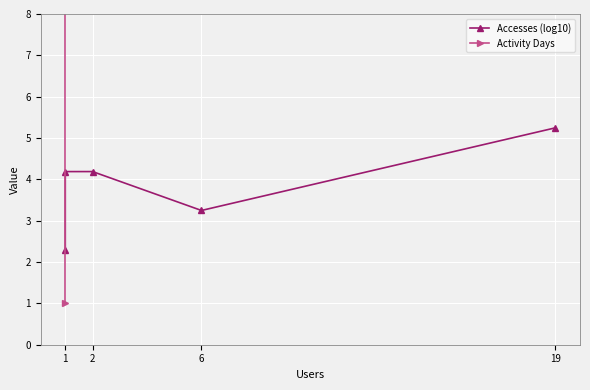

How many lines are shown in the chart?

2